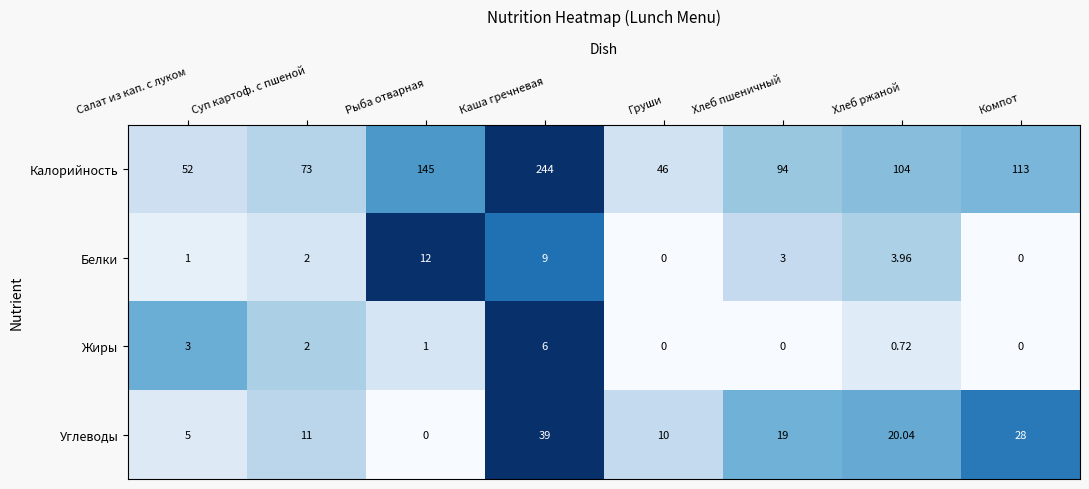

Which series has the widest spread of values?

Калорийность